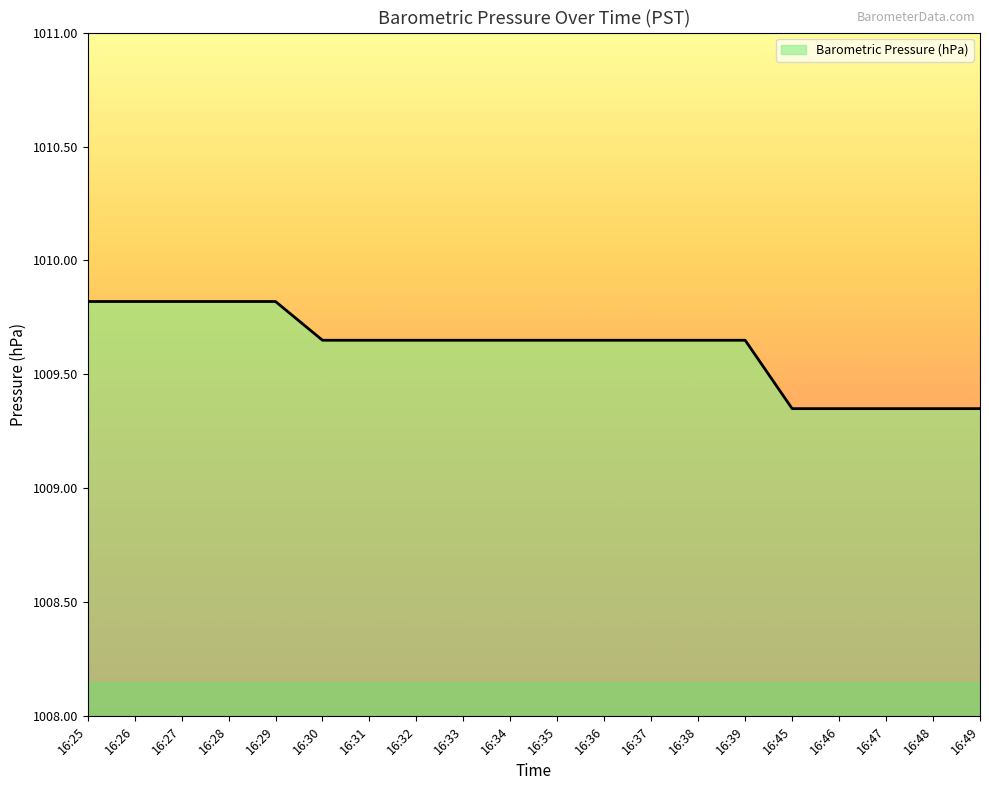

What is the change in value from 16:31 to 16:49?

-0.3